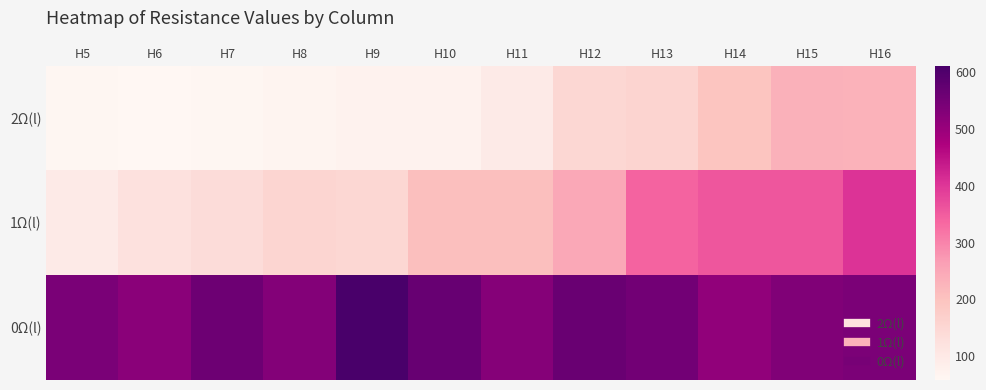

Which series has the largest range (max minus min)?

1Ω(l)